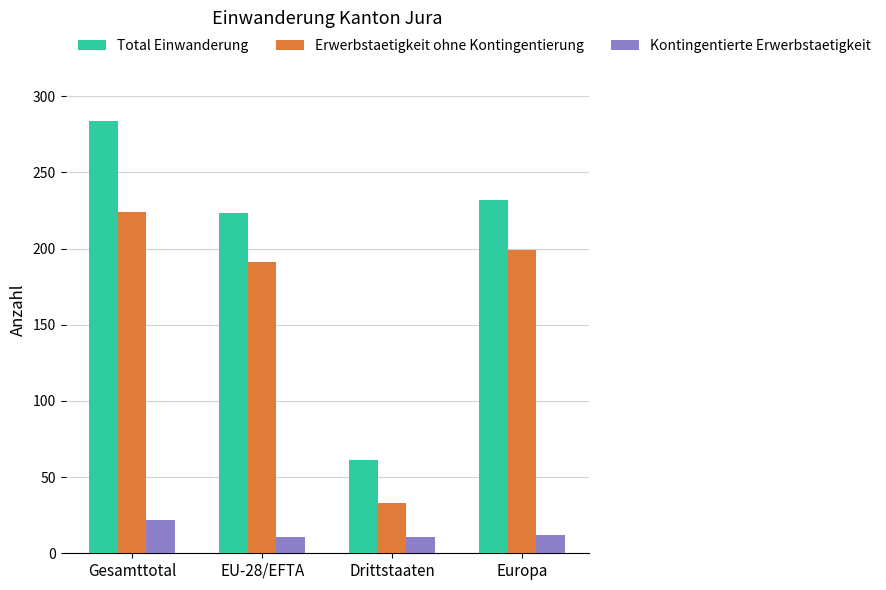

What is the spread (max minus min) of values at Gesamttotal?

262